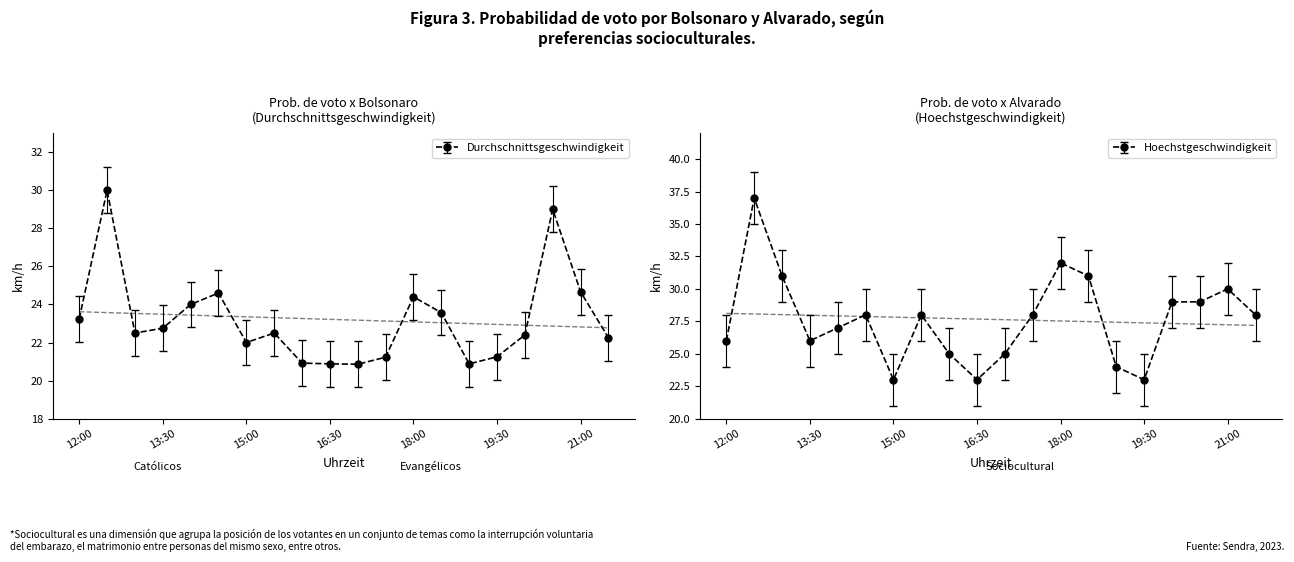

What is the difference between the second highest and second lowest values in the Durchschnittsgeschwindigkeit series?

8.1